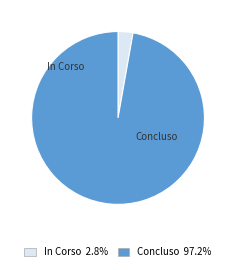

Rank the categories by value from lowest to highest.

In Corso, Concluso